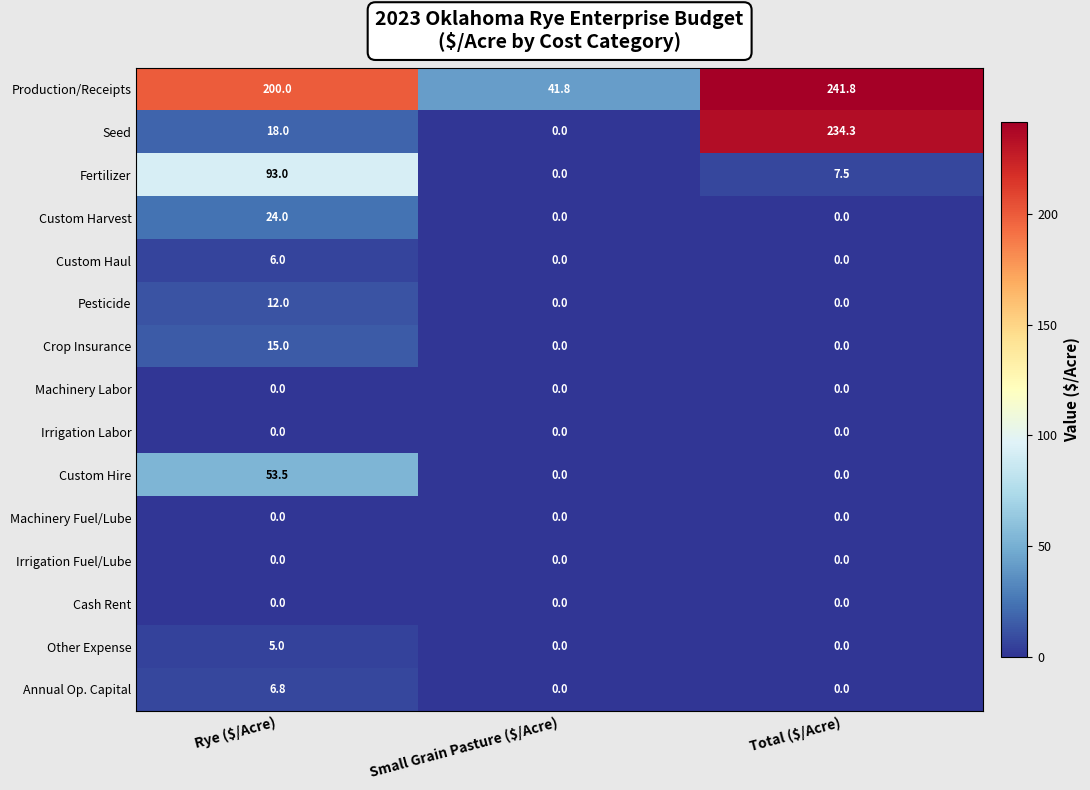

What is the greatest value displayed?

241.8